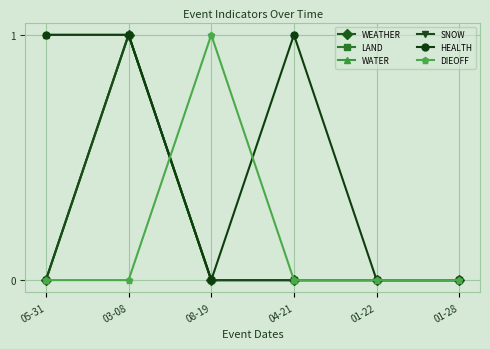

Does the chart have visible grid lines?

Yes